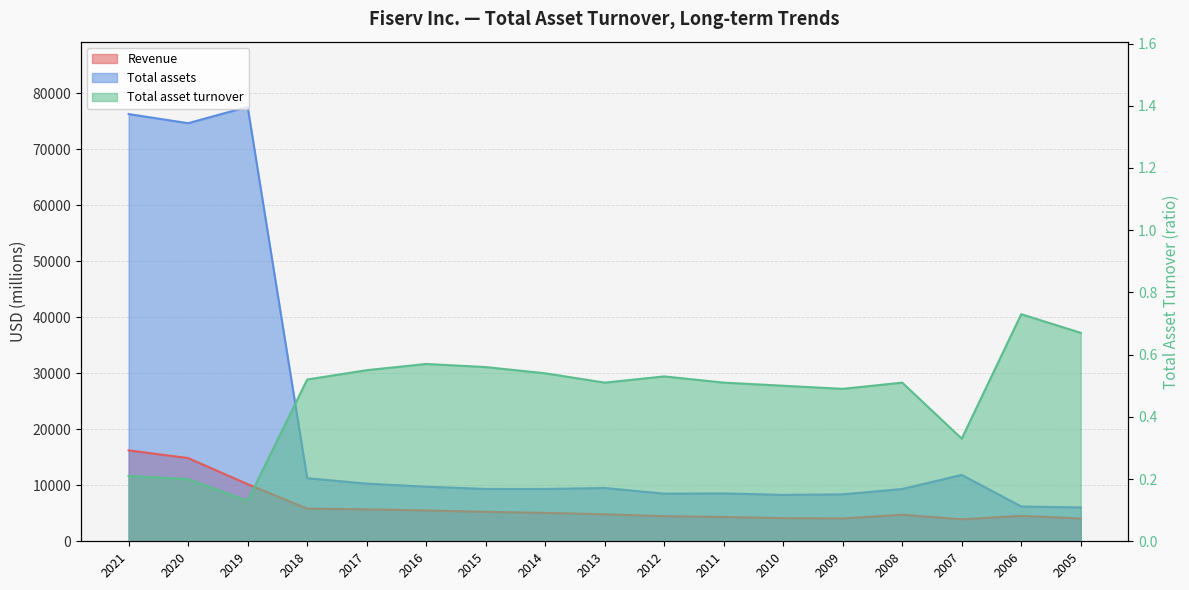

What are all the series names shown in the legend?

Revenue, Total assets, Total asset turnover